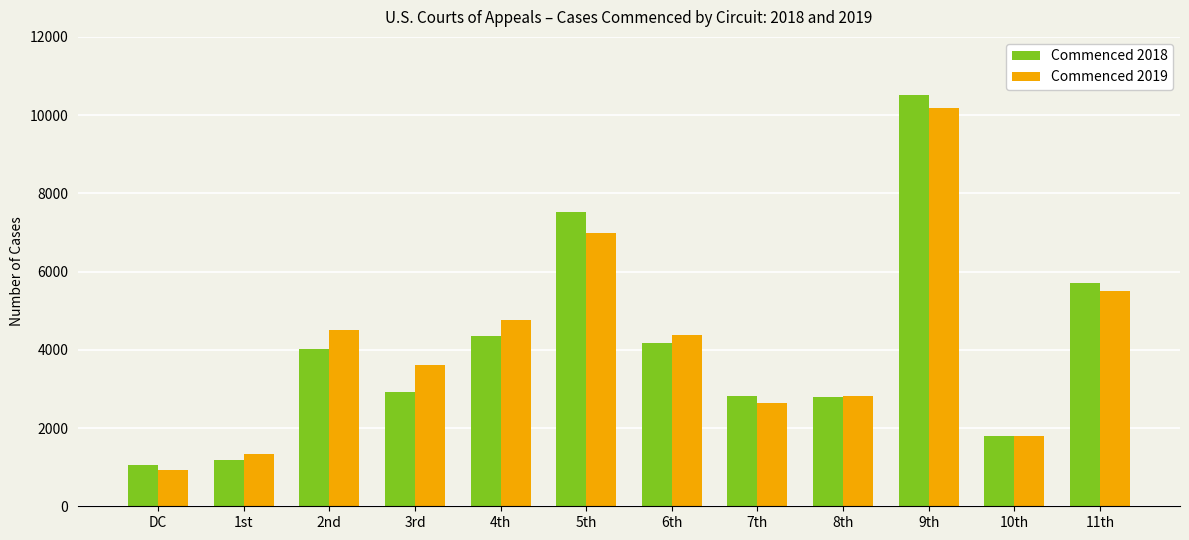

What is the difference between the maximum and second lowest values in the Commenced 2018 series?

9324